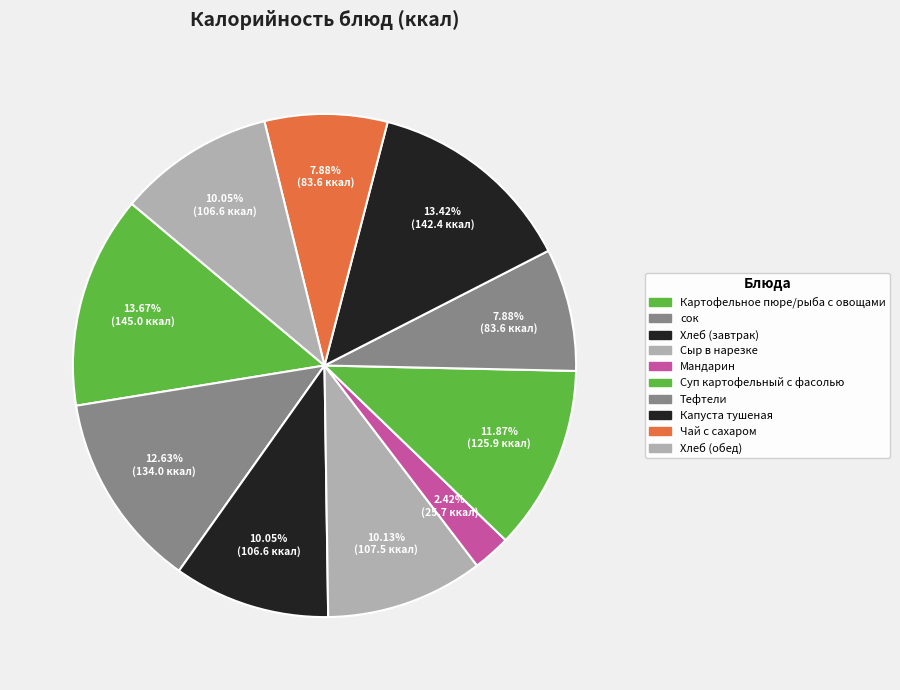

To the nearest percent, what portion does Мандарин represent?

2%